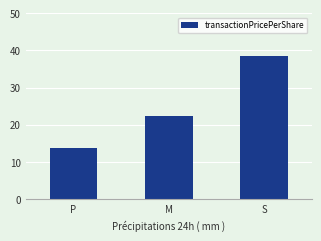

At which label is the value closest to 26?

M